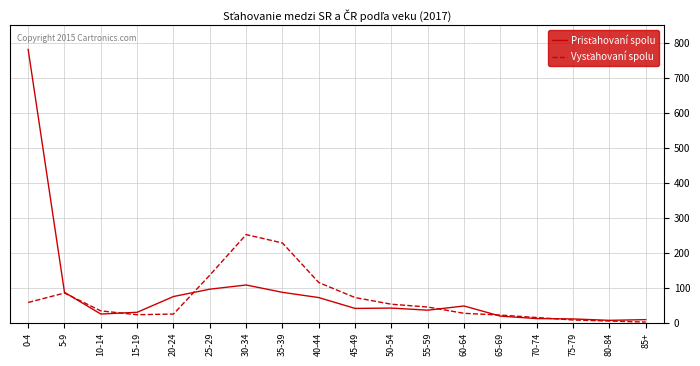

Which category has the highest value across all series?

0-4